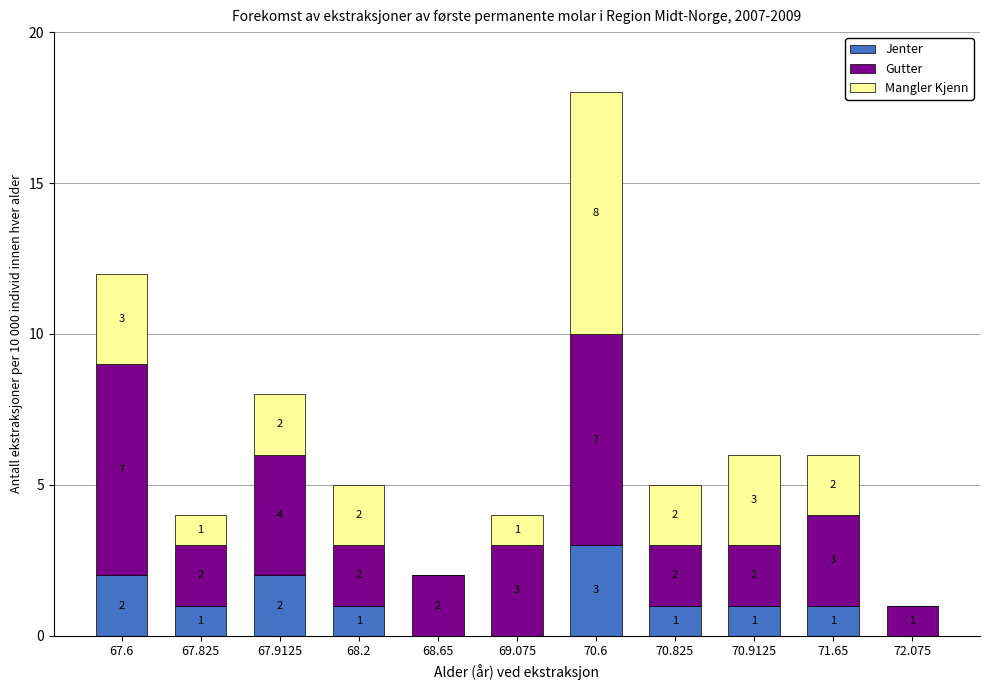

How many values in Mangler Kjenn are above zero?

8